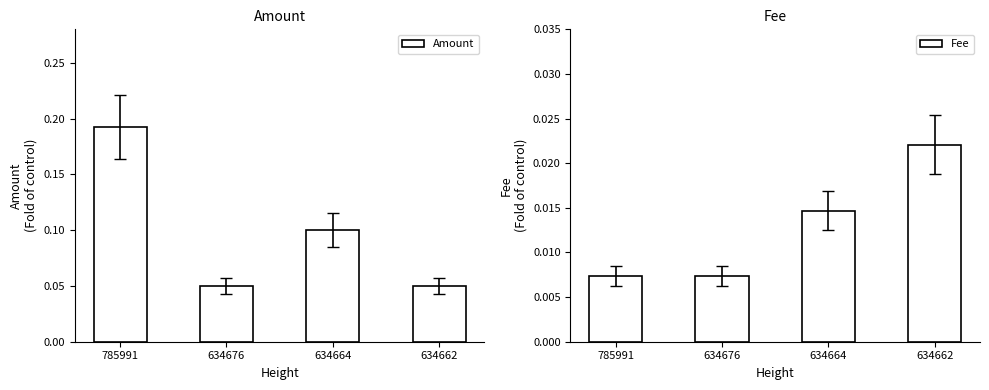

Reading left to right, list all the values displayed in this chart.

Amount: 0.2	0.1	0.1	0.1
Fee: 0.0	0.0	0.0	0.0